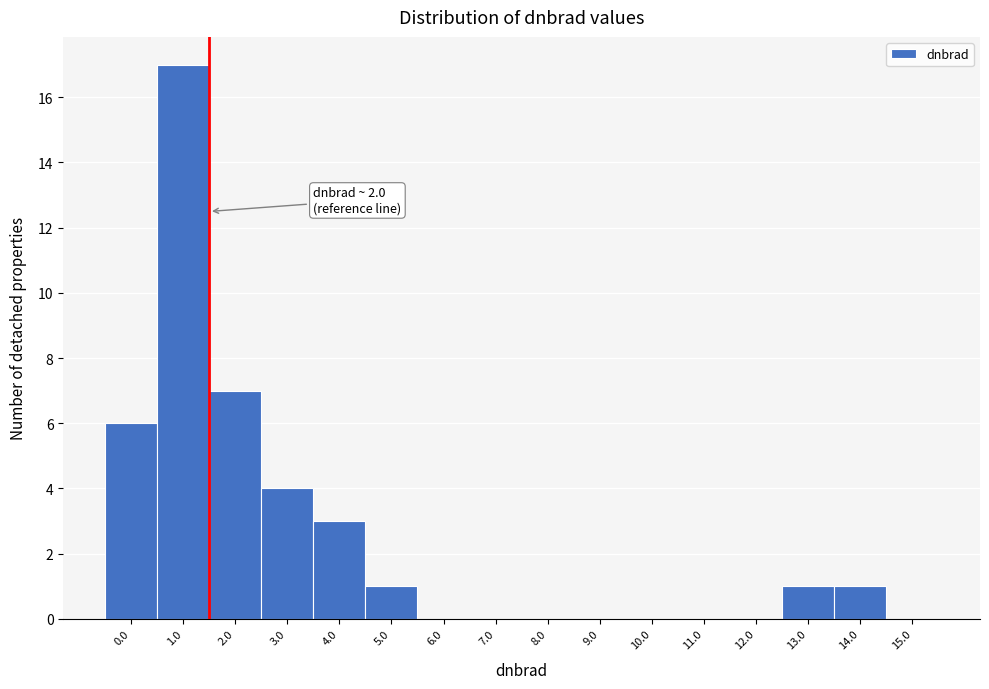

Reading left to right, what are all the values shown in this chart?

0.0=6	1.0=17	2.0=7	3.0=4	4.0=3	5.0=1	6.0=0	7.0=0	8.0=0	9.0=0	10.0=0	11.0=0	12.0=0	13.0=1	14.0=1	15.0=0